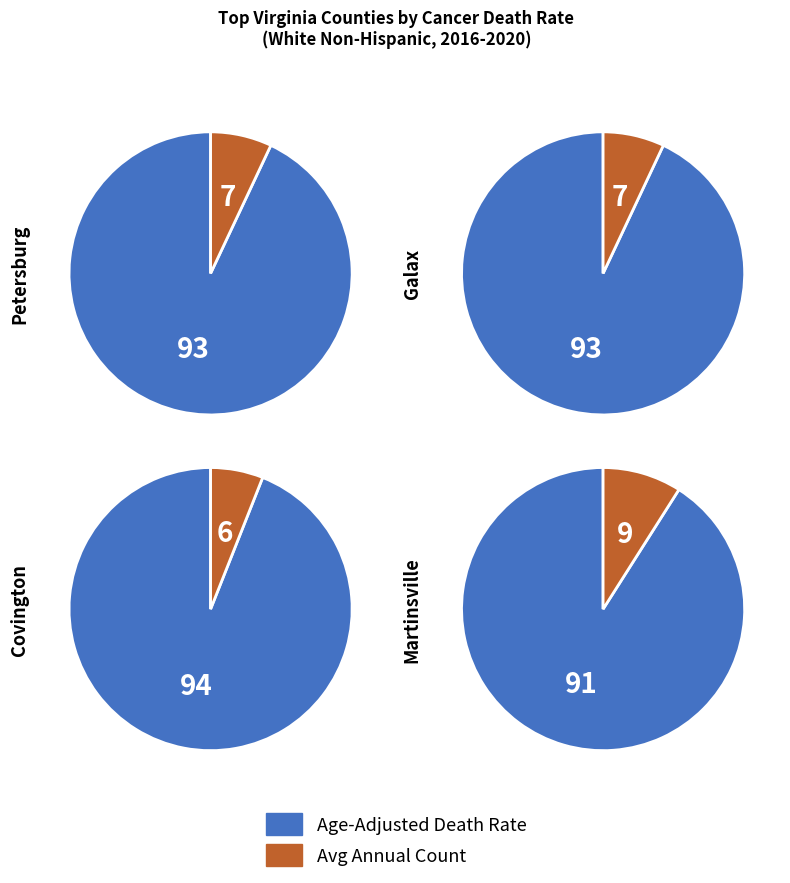

Rank the series by their maximum value, from highest to lowest.

death_rates, avg_counts